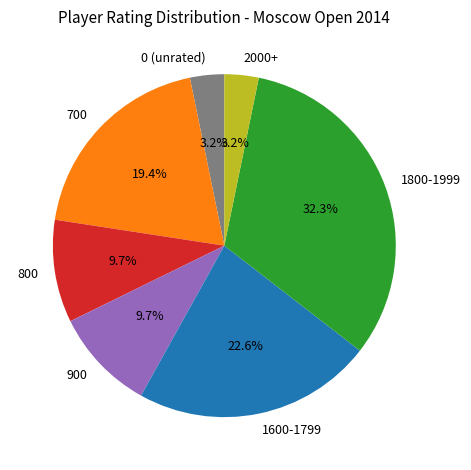

Do 700 and 1800-1999 together represent more than half of the pie?

Yes